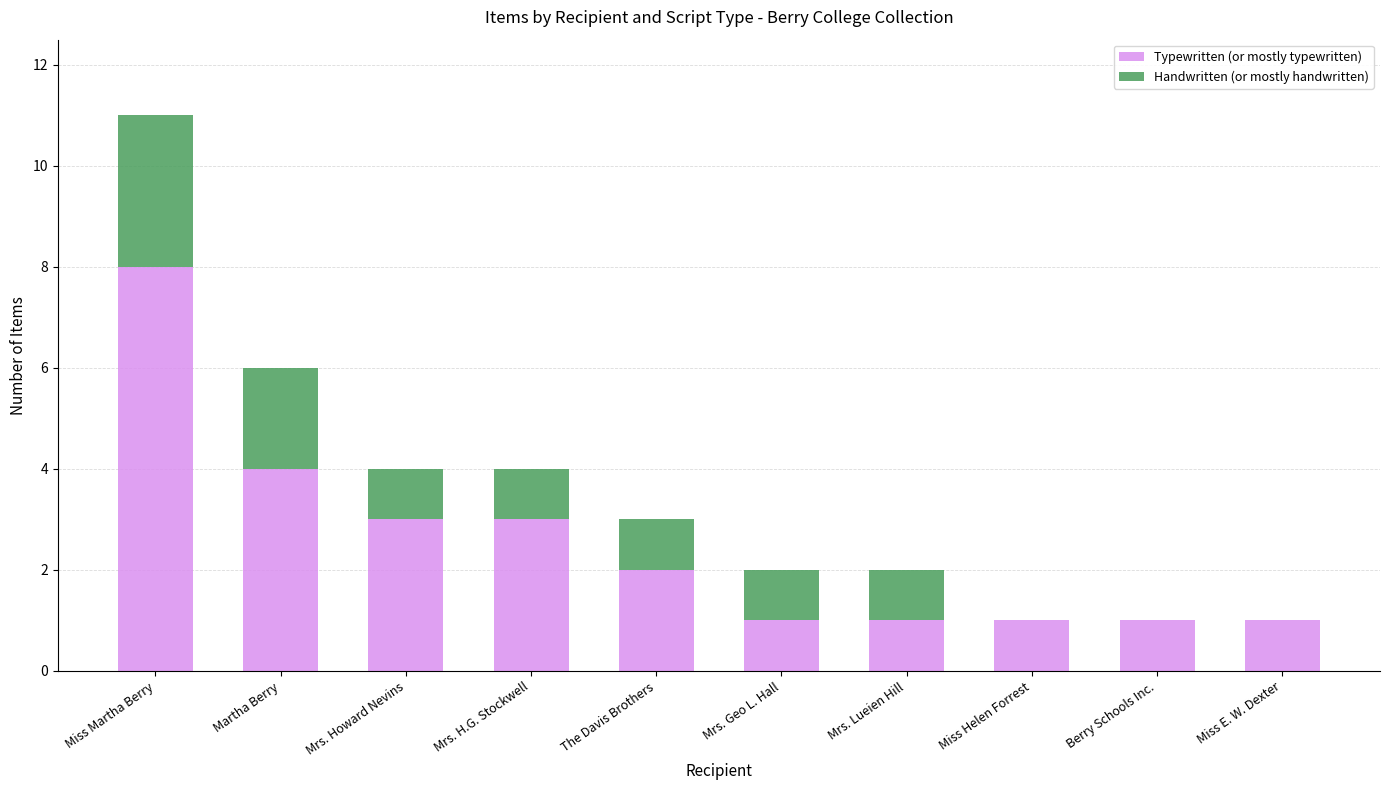

How many categories are shown in the chart?

10